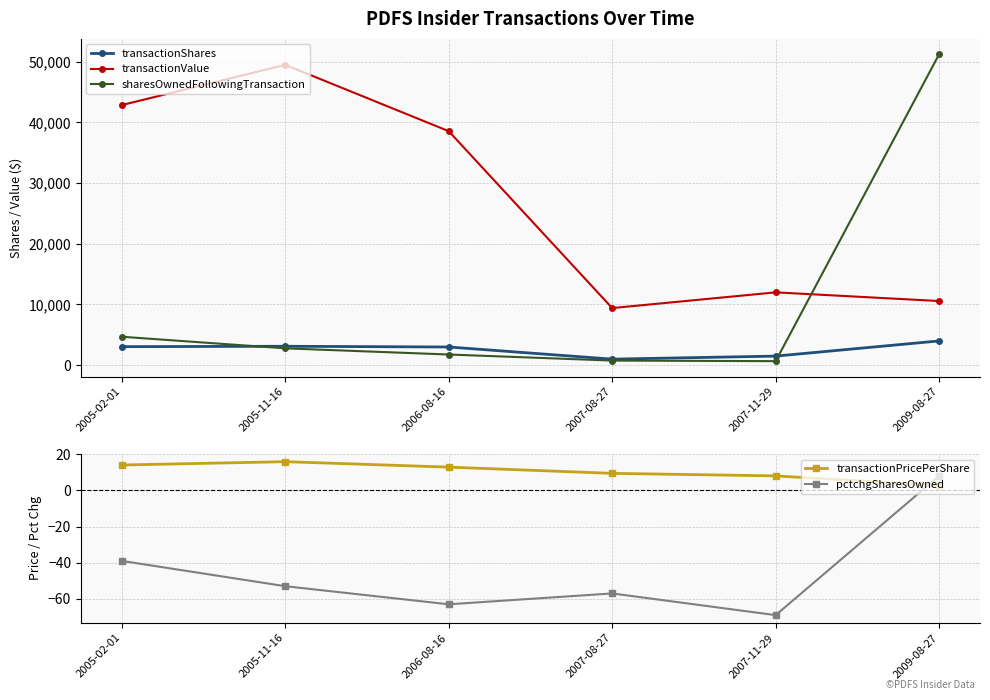

What is the label of the 1st point from the left?

2005-02-01